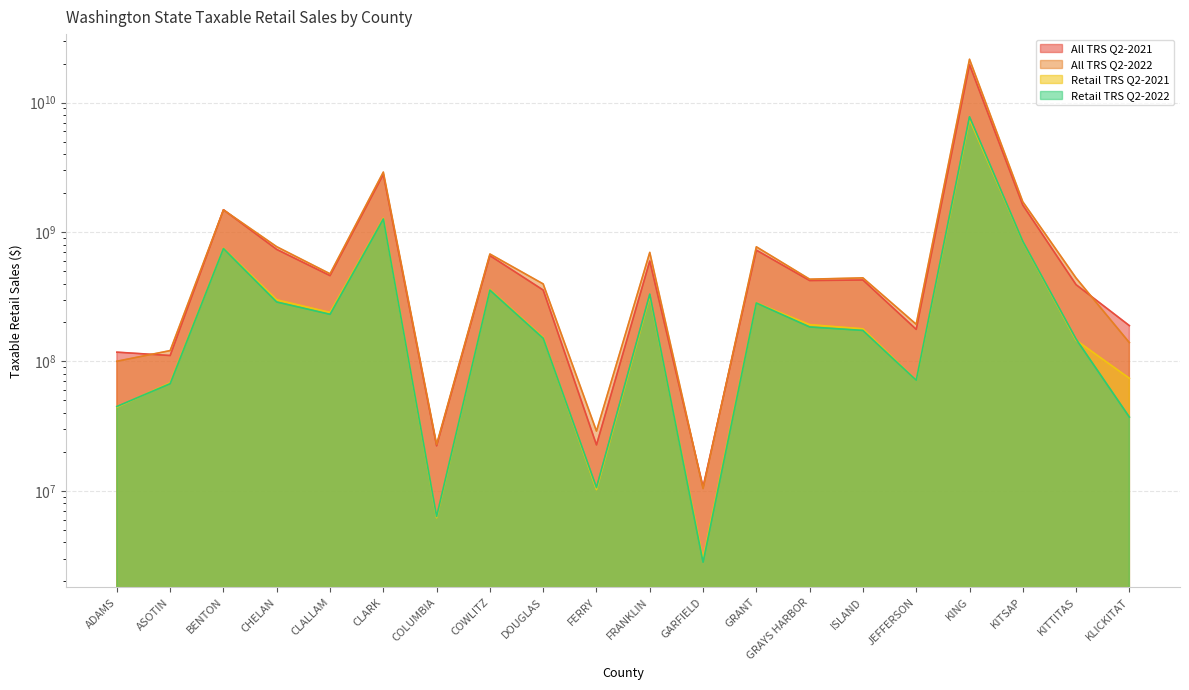

How many interior local valleys does the Retail TRS Q2-2021 series have?

5